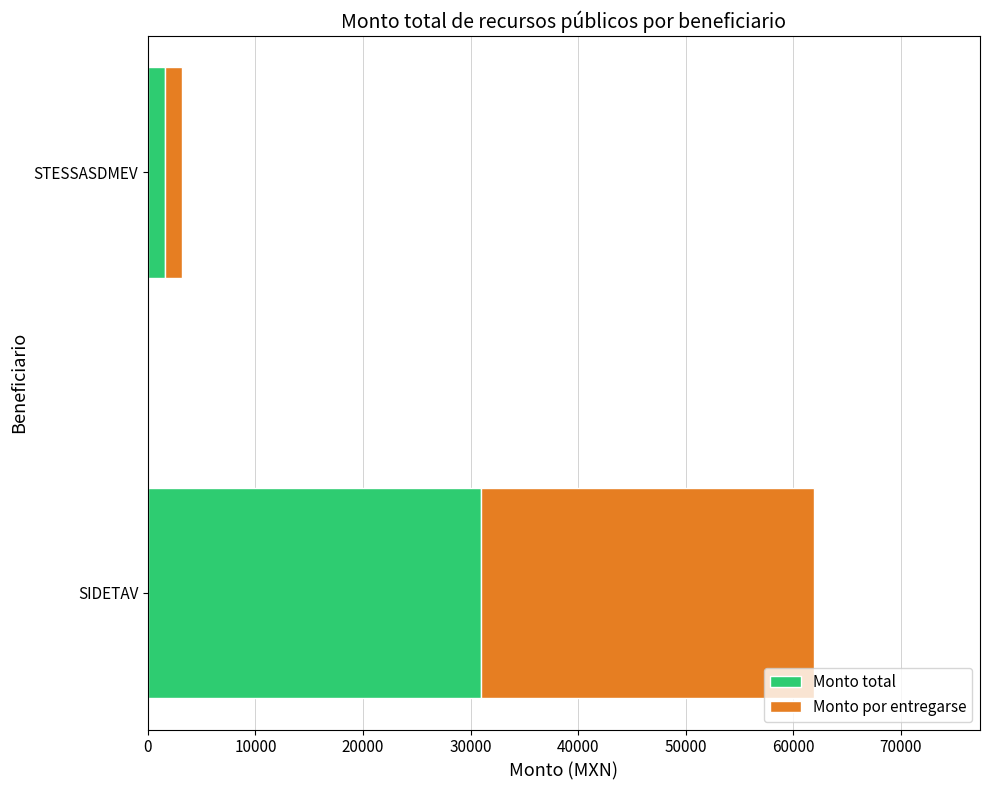

What is the total value across all series at STESSASDMEV?

3163.3